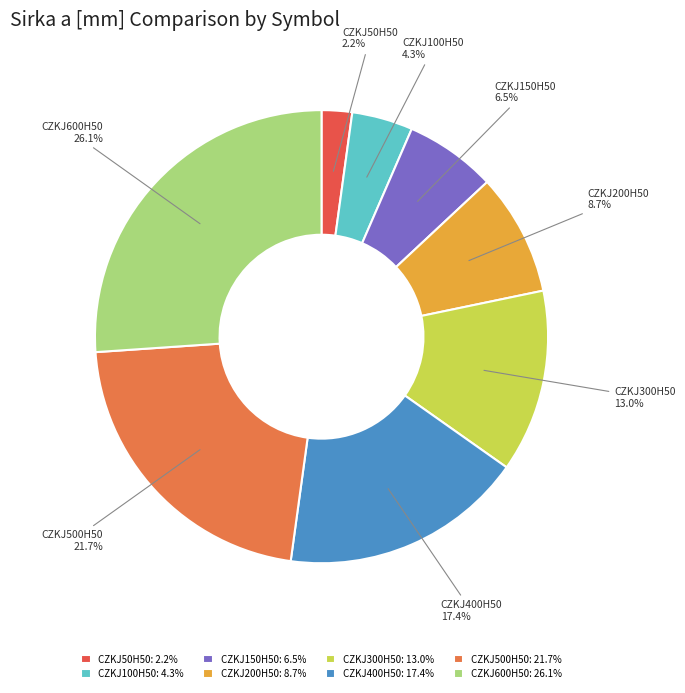

How many segments does this pie chart have?

8